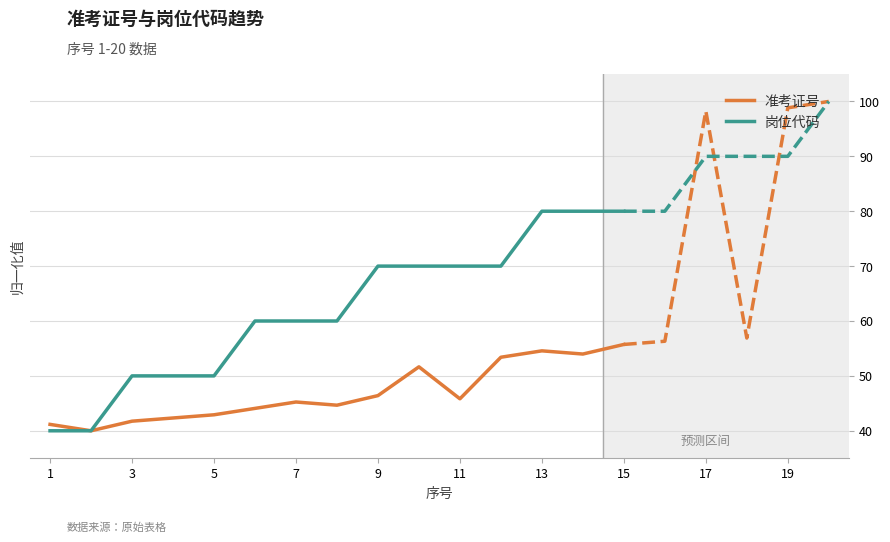

The 岗位代码 series shows 98.3 at 9. True or false?

False